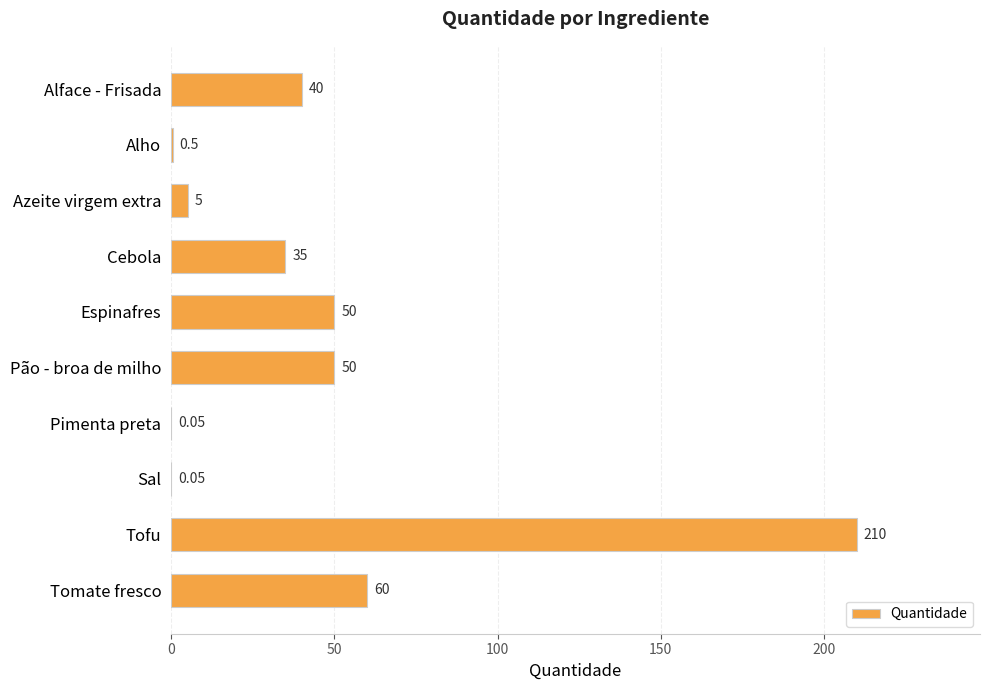

How many series are shown in this chart?

1